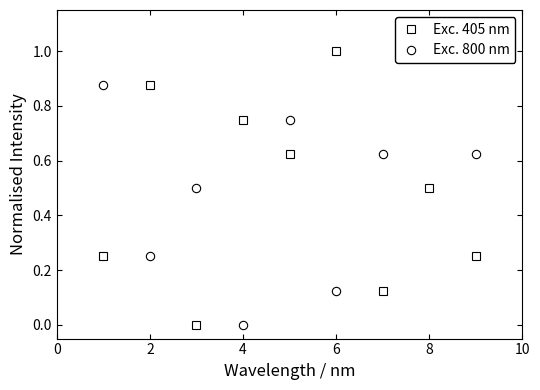

How many interior local valleys does the Exc. 405 nm series have?

3